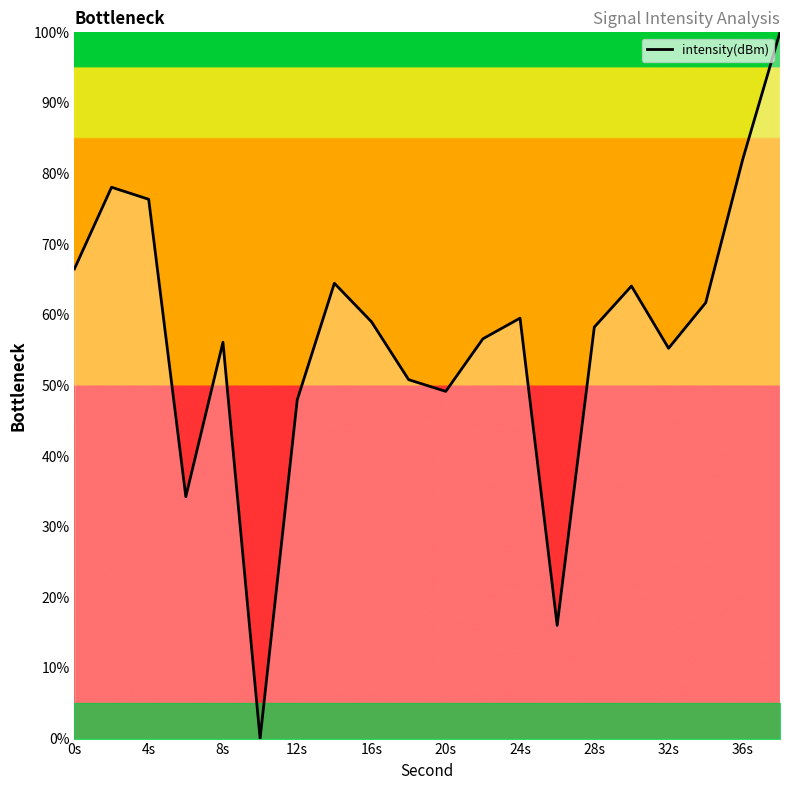

What is the greatest value displayed?

100.0